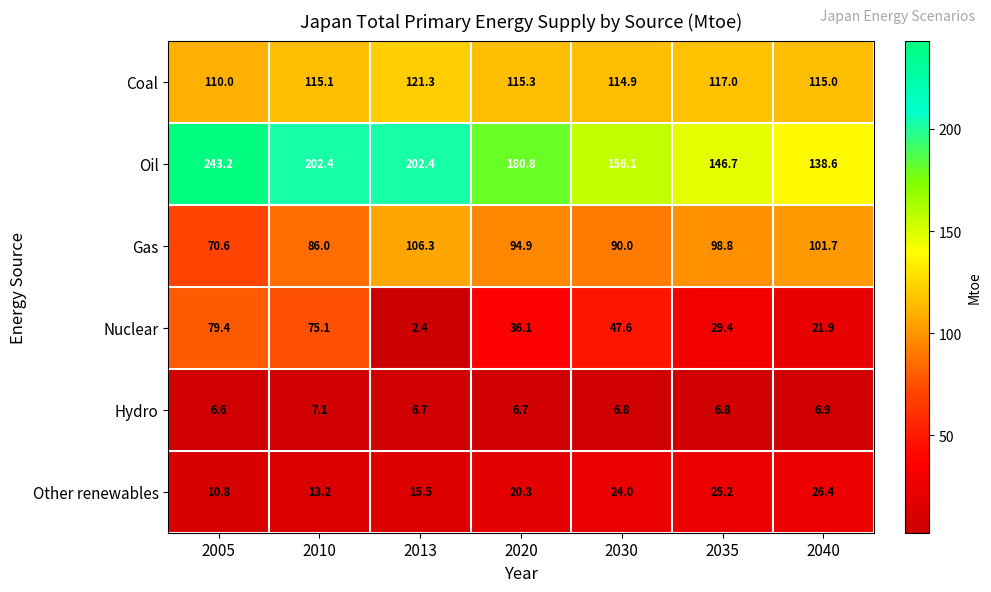

Which series changed the most between 2030 and 2040?

Nuclear